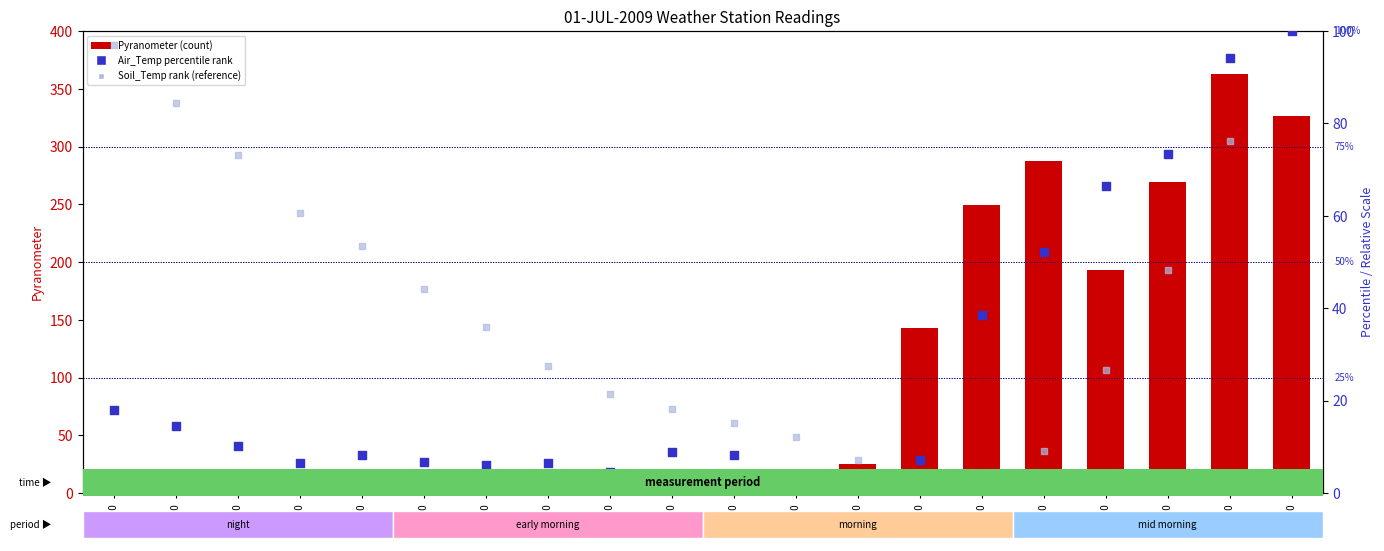

Is the value of Soil_Temp rank at 03:00 greater than the value of Air_Temp rank at 02:00?

Yes